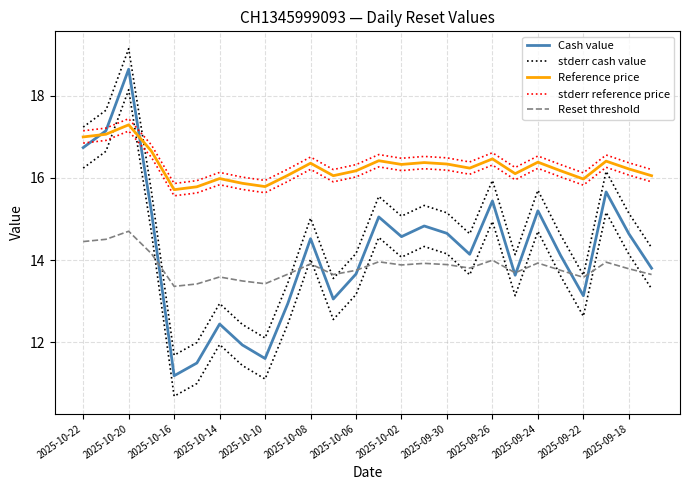

In stderr reference price, how many points are lower than both neighbors (excluding endpoints)?

7